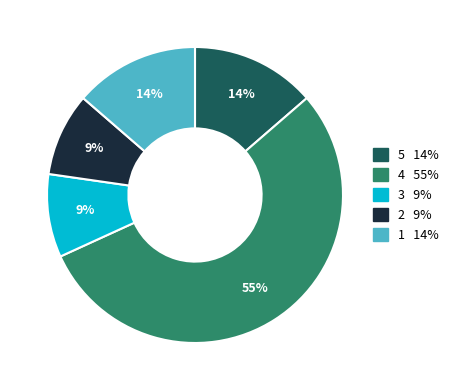

Is there any slice that represents more than half of the pie?

Yes